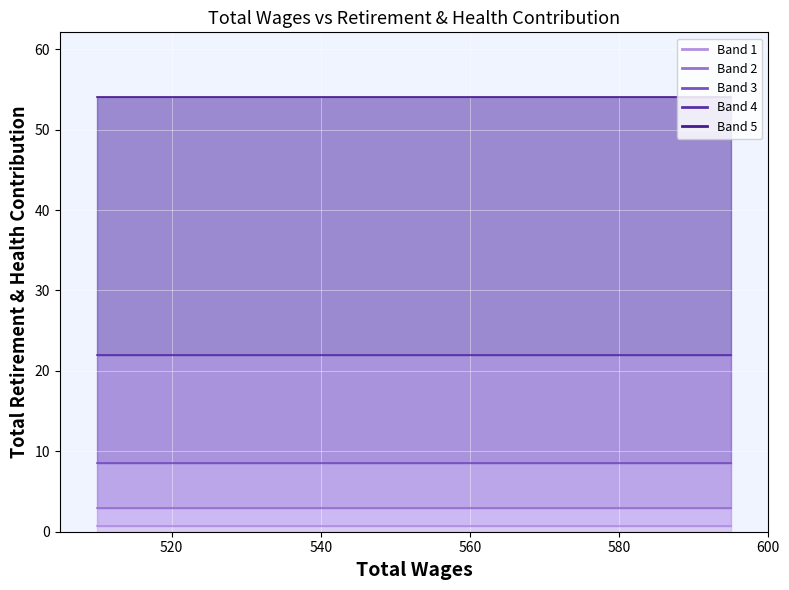

Is it true that Total Retirement & Health Contribution band 1 equals 1.1 at 540?

False